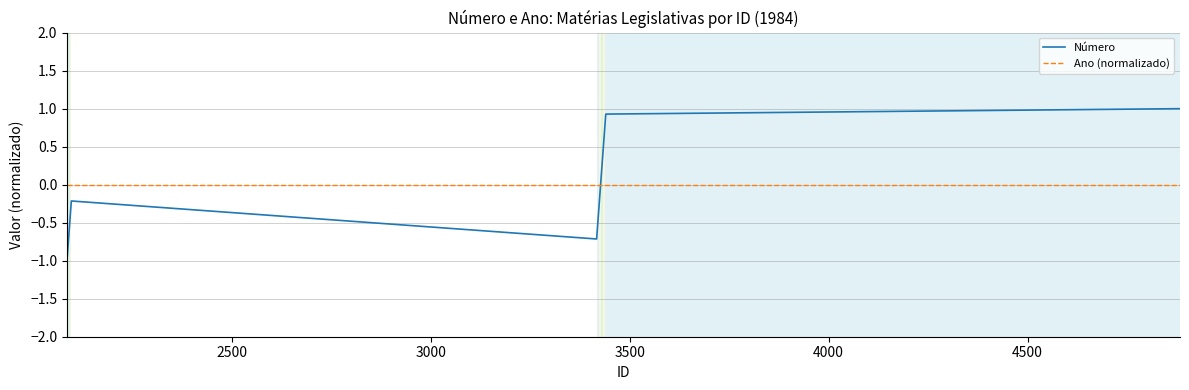

Which series has the widest spread of values?

Número